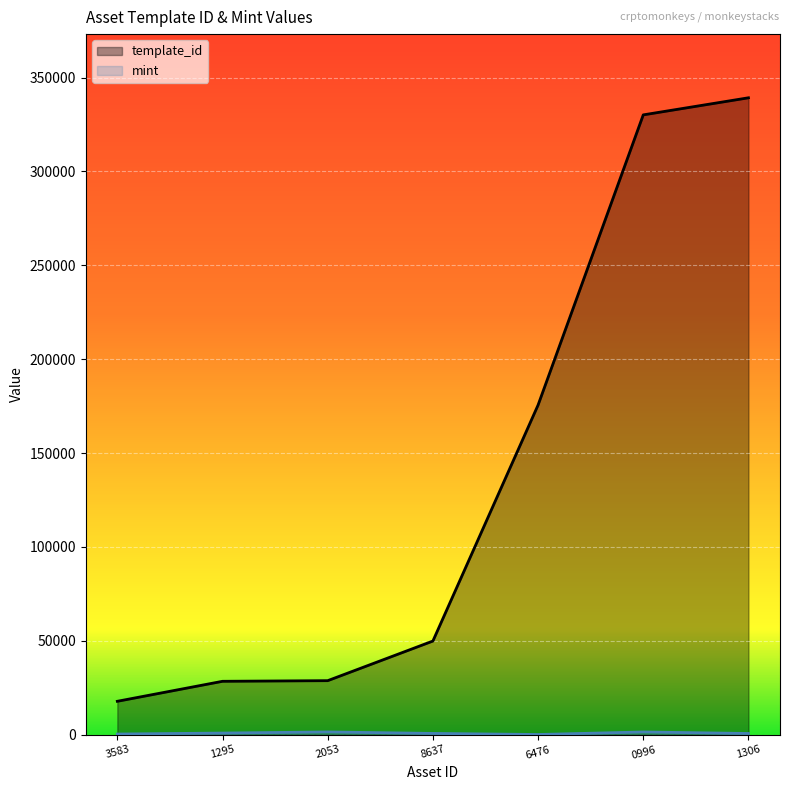

True or false: mint has more than 0 interior local peaks.

True